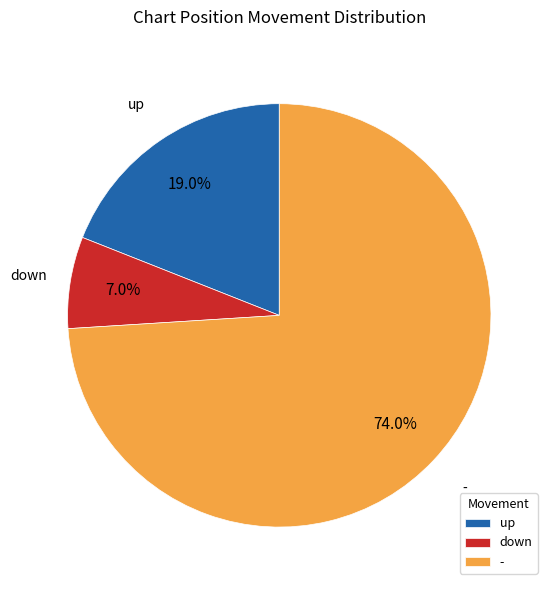

To the nearest percent, what is the average slice percentage?

33%